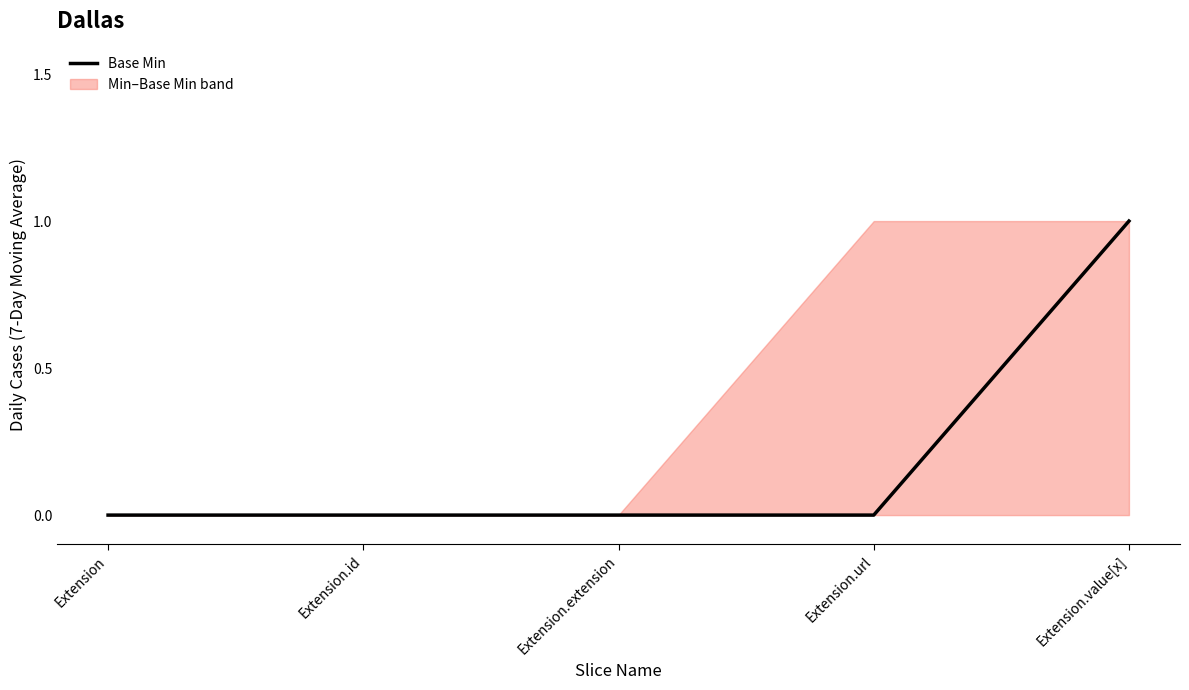

What is the difference between the maximum and minimum values?

1